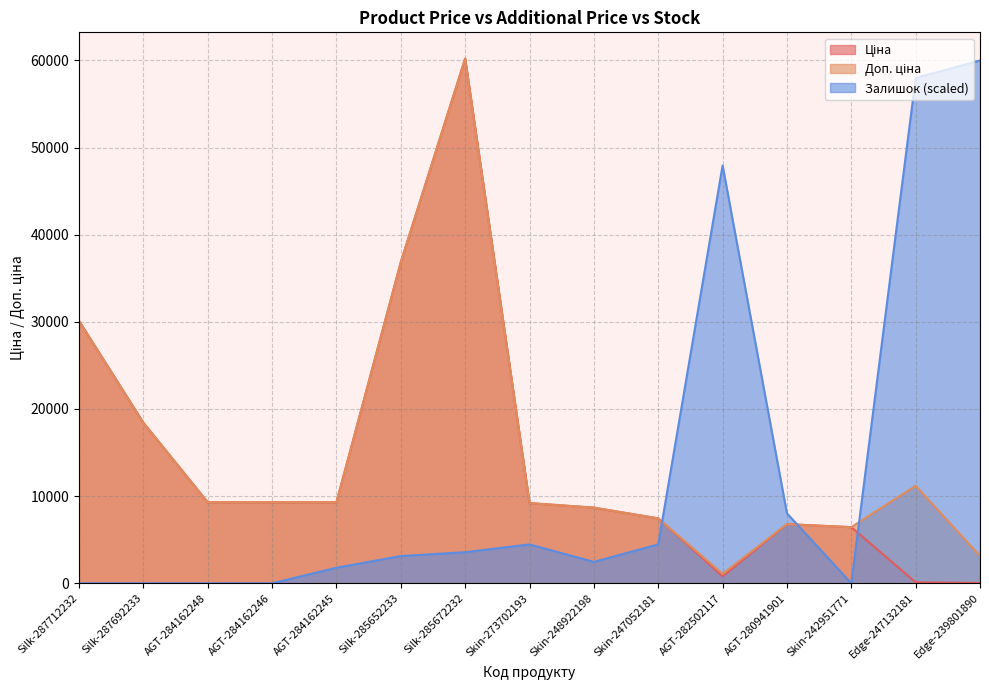

True or false: Доп. ціна and Ціна cross at least once.

False